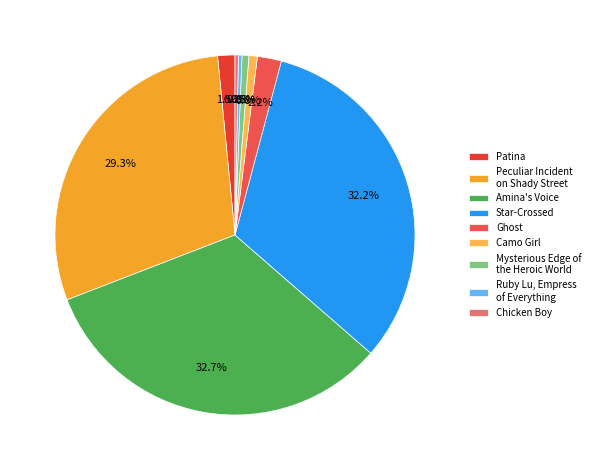

To the nearest percent, what is the average slice percentage?

11%